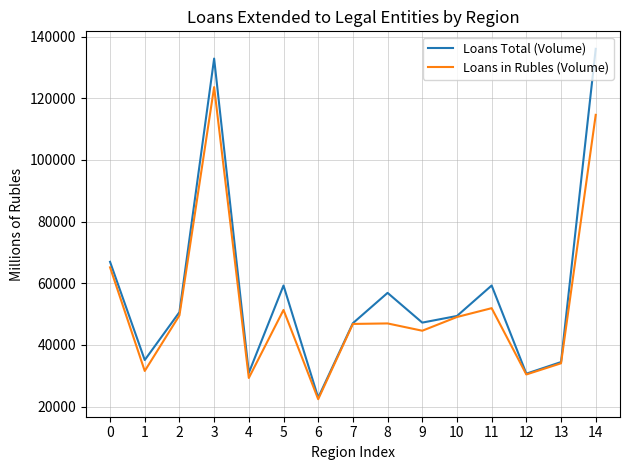

True or false: Loans Total (Volume) has more than 0 interior local peaks.

True